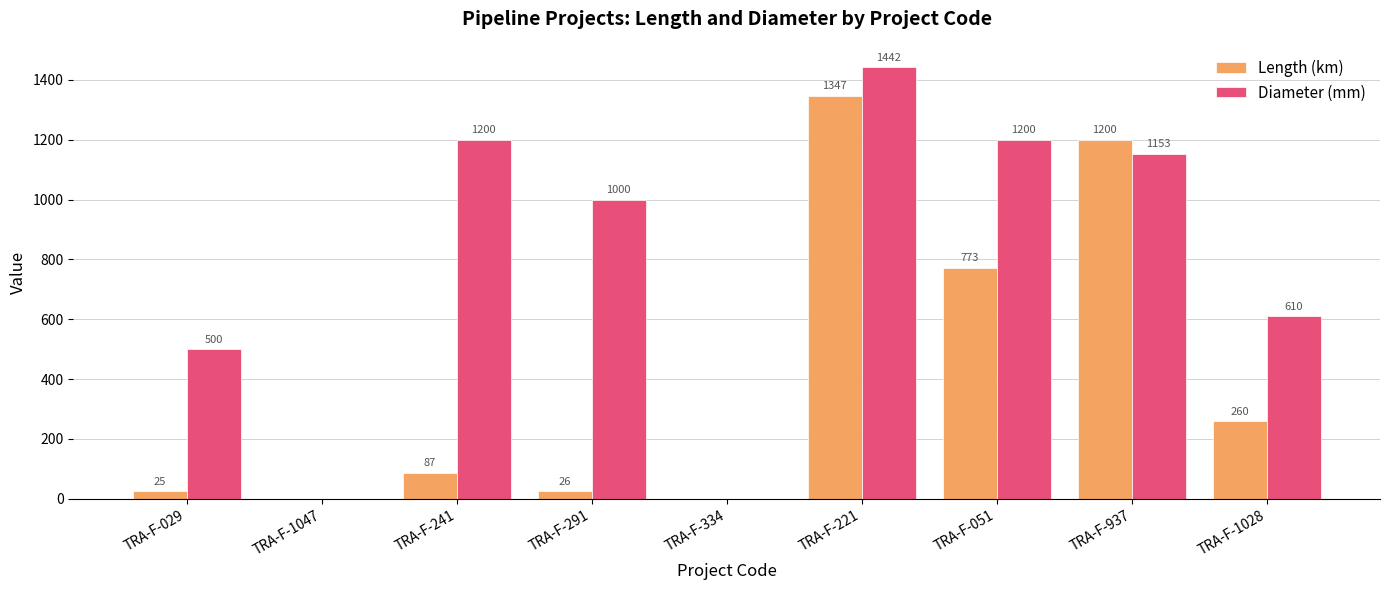

What is the average value of the Length (km) series?

413